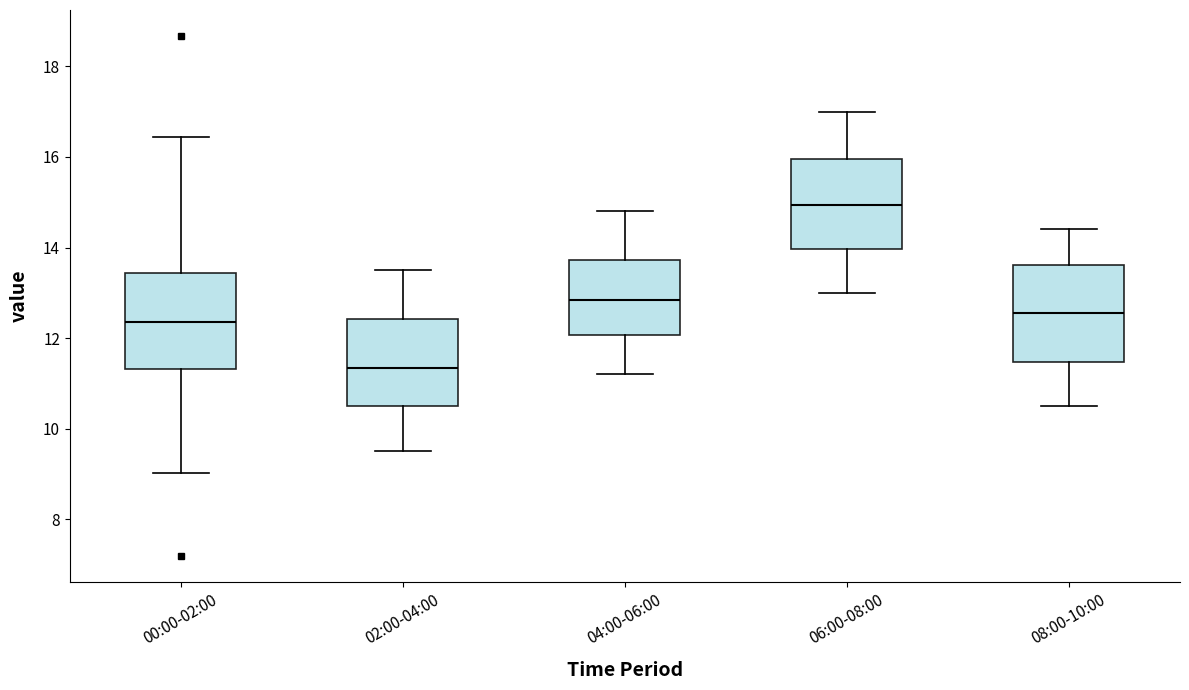

Reading left to right, read every box against the y-axis: the position of its median line, the range the box covers, and the ends of its whiskers. The values are not printed on the chart, so give them approximately, as read against the axis.

00:00-02:00: median 12.4, box 11.4 to 13.4, whiskers 9.0 to 16.4
02:00-04:00: median 11.4, box 10.6 to 12.4, whiskers 9.6 to 13.6
04:00-06:00: median 12.8, box 12.0 to 13.8, whiskers 11.2 to 14.8
06:00-08:00: median 15.0, box 14.0 to 16.0, whiskers 13.0 to 17.0
08:00-10:00: median 12.6, box 11.4 to 13.6, whiskers 10.6 to 14.4